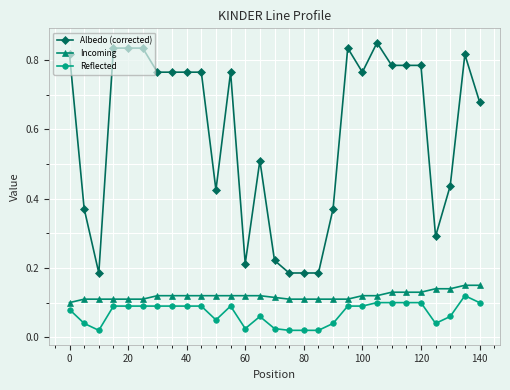

Count the Incoming values in the range 0 to 1.

29